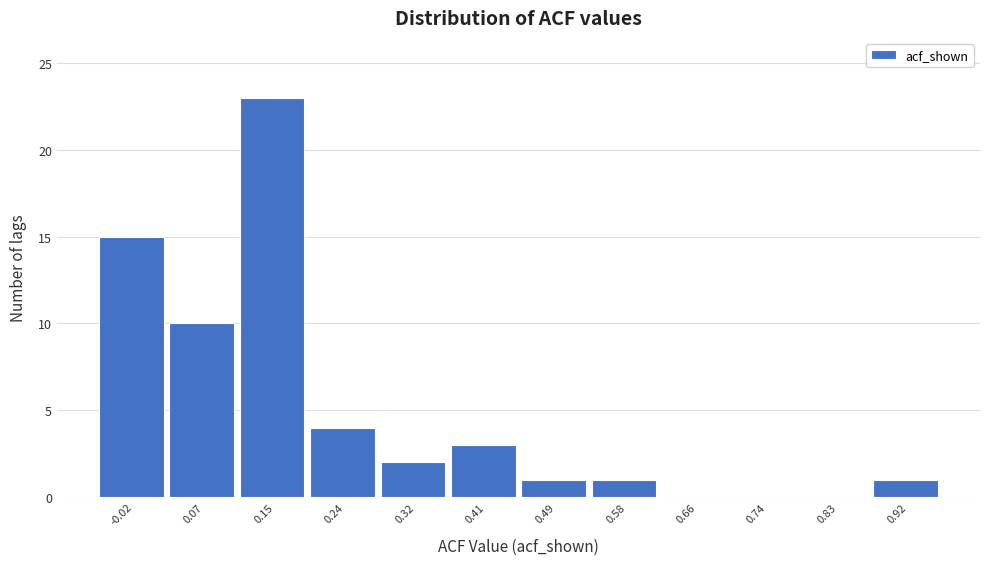

Reading right to left, what are all the values shown in this chart?

0.92=1	0.83=0	0.74=0	0.66=0	0.58=1	0.49=1	0.41=3	0.32=2	0.24=4	0.15=23	0.07=10	-0.02=15